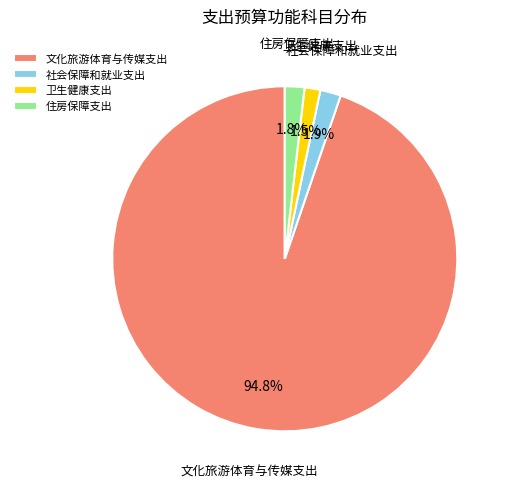

Does any single category account for the majority?

Yes